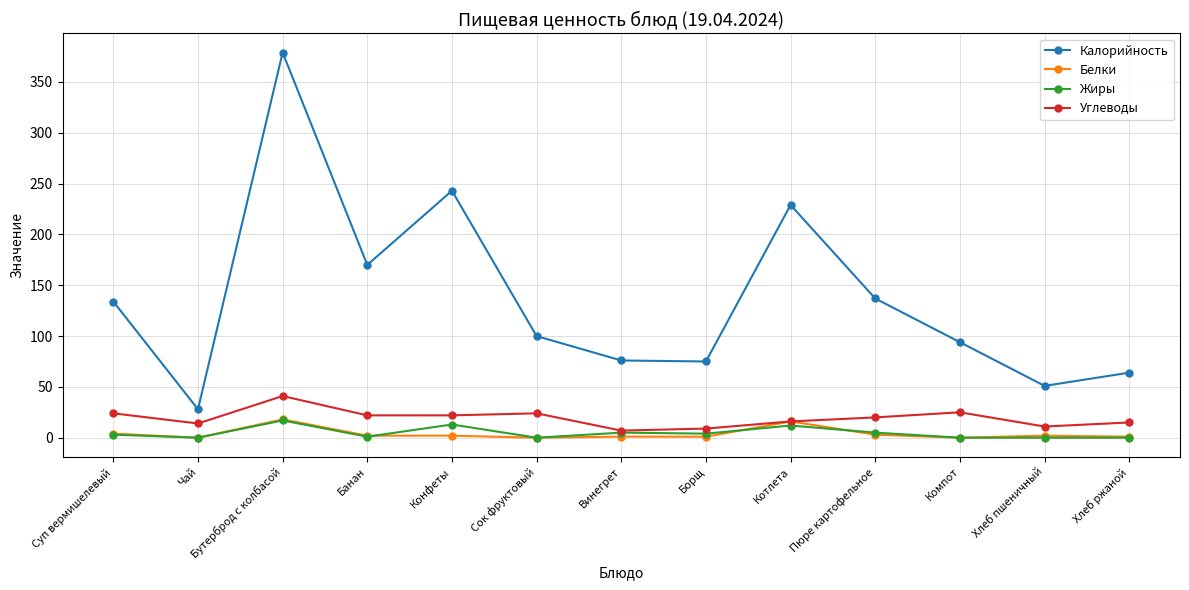

Is the value of Белки at Суп вермишелевый greater than the value of Углеводы at Суп вермишелевый?

No